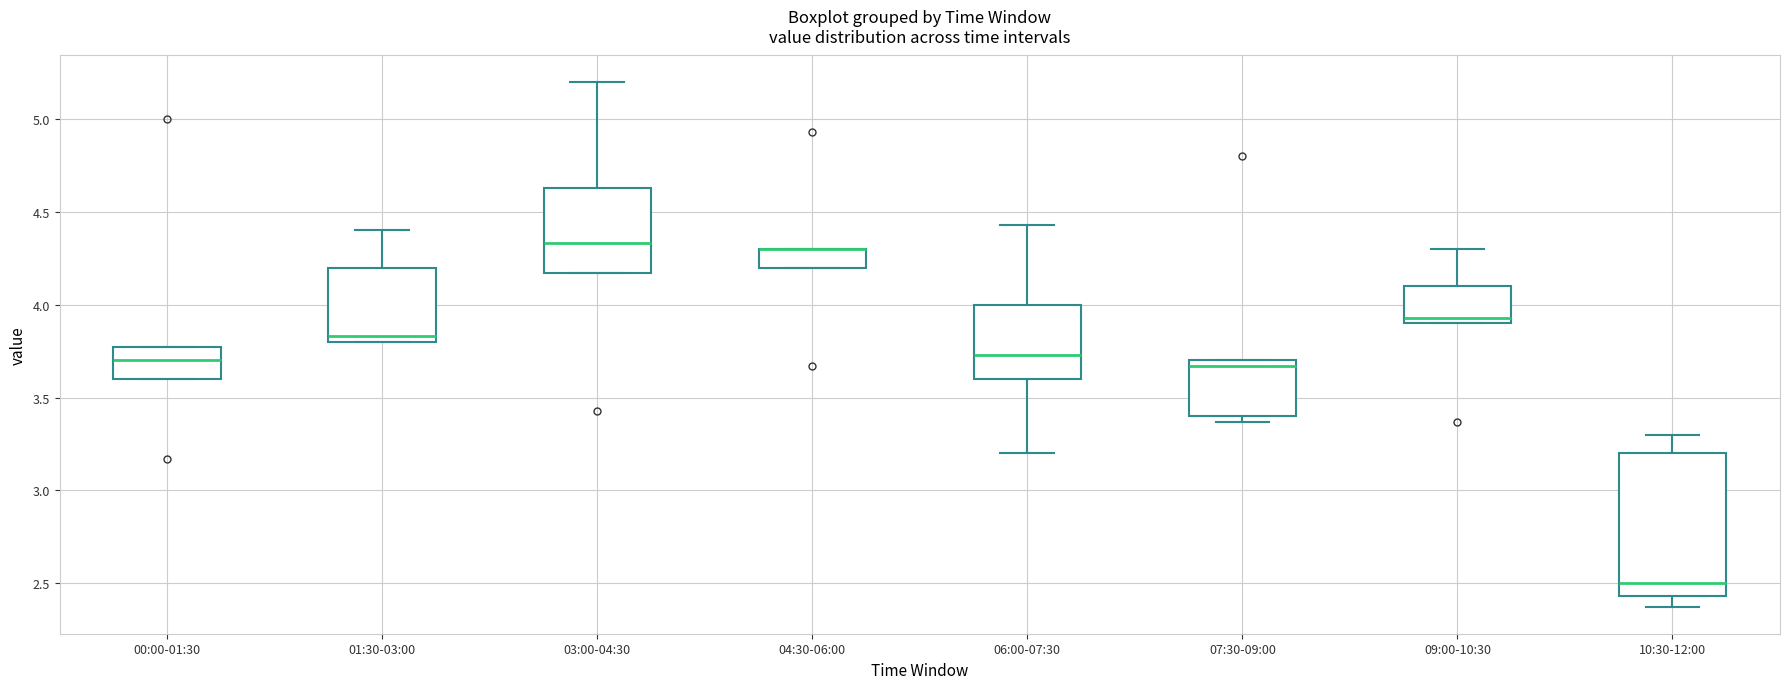

Where is the lower edge of the box for 09:00-10:30 on the y-axis? The values are not printed on the chart, so give them approximately, as read against the axis.

3.90